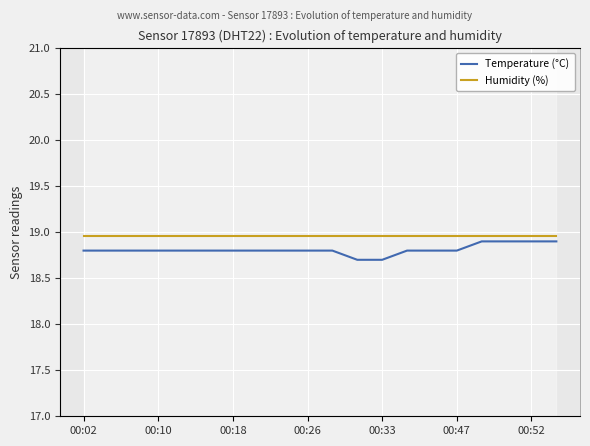

What are all the series names shown in the legend?

temperature, humidity